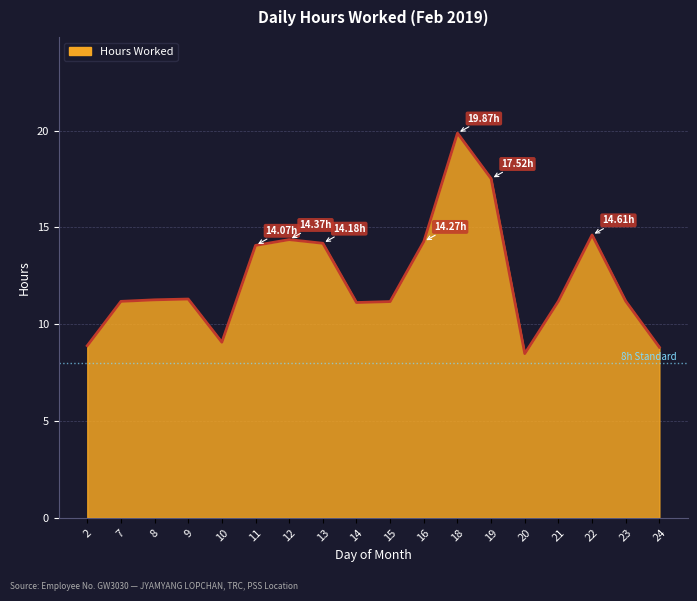

What is the change in value from 16 to 20?

-5.8